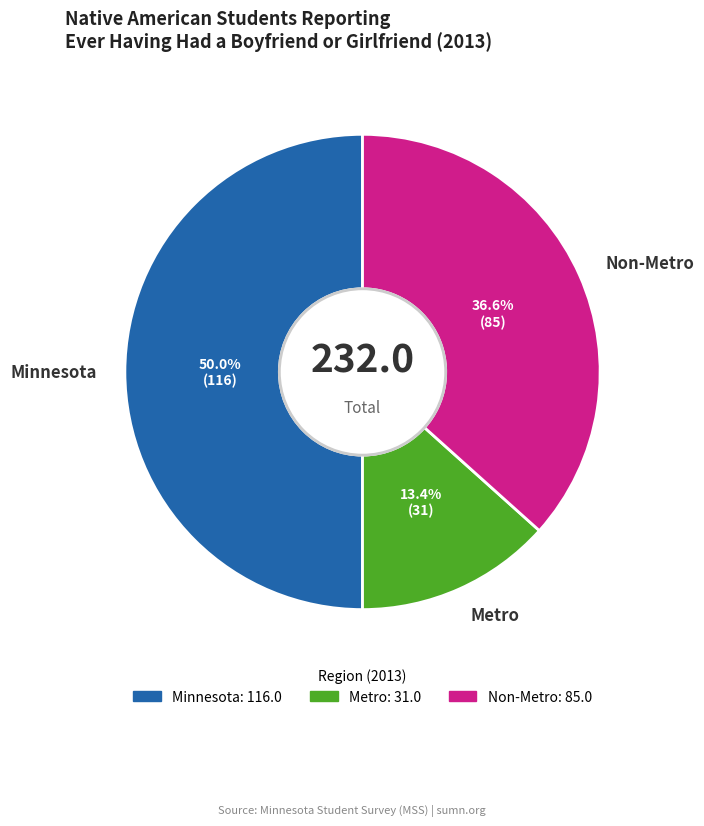

What portion of the pie excludes Minnesota?

50.0%